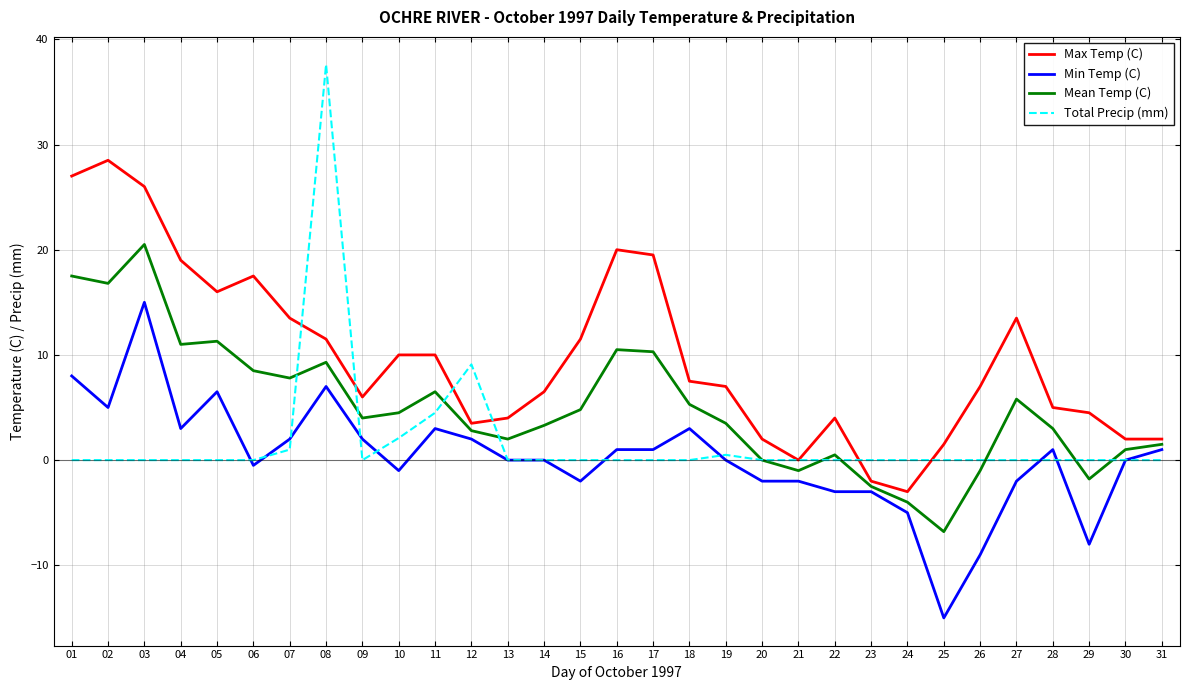

Between 04 and 29, which series saw the biggest shift?

Max Temp (C)